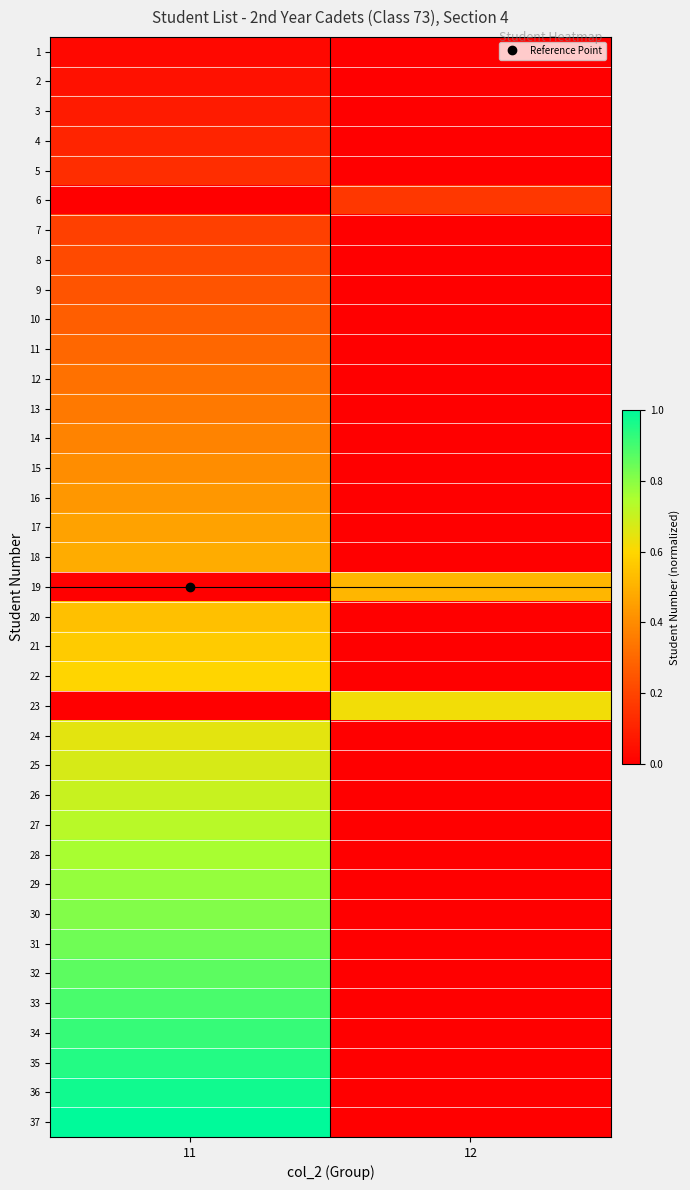

What is the spread (max minus min) of values at 11?

1.0